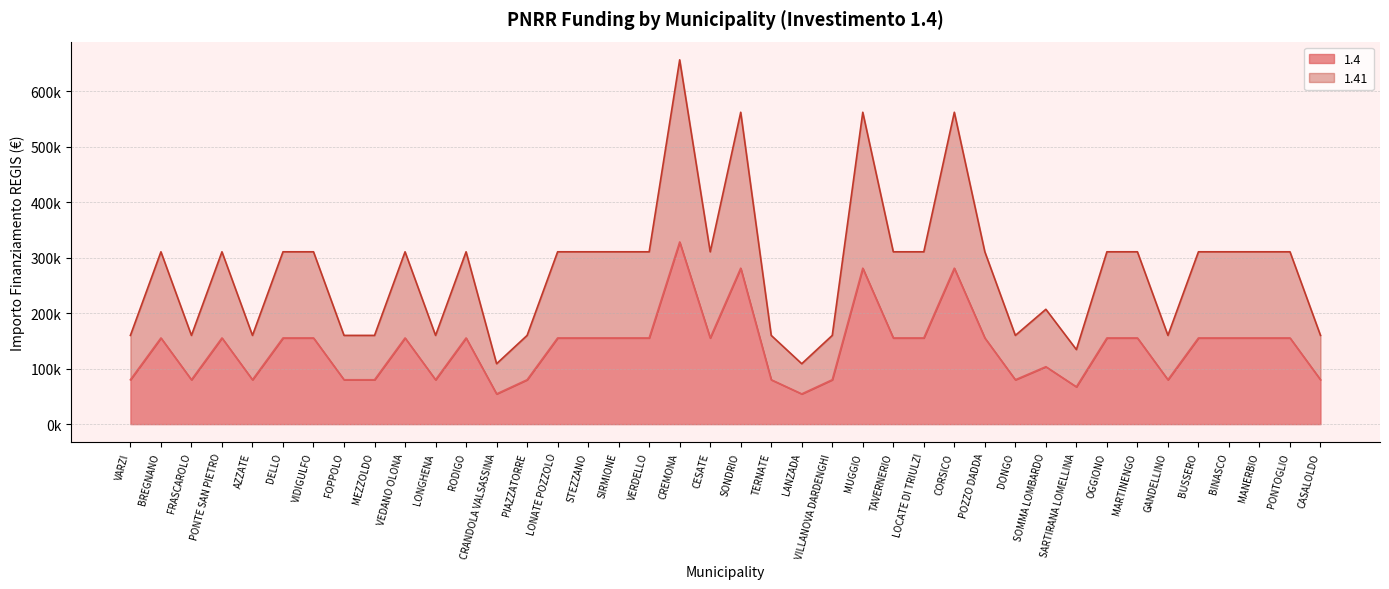

What is the value of the 1.4 point at the 6th from the left?

155234